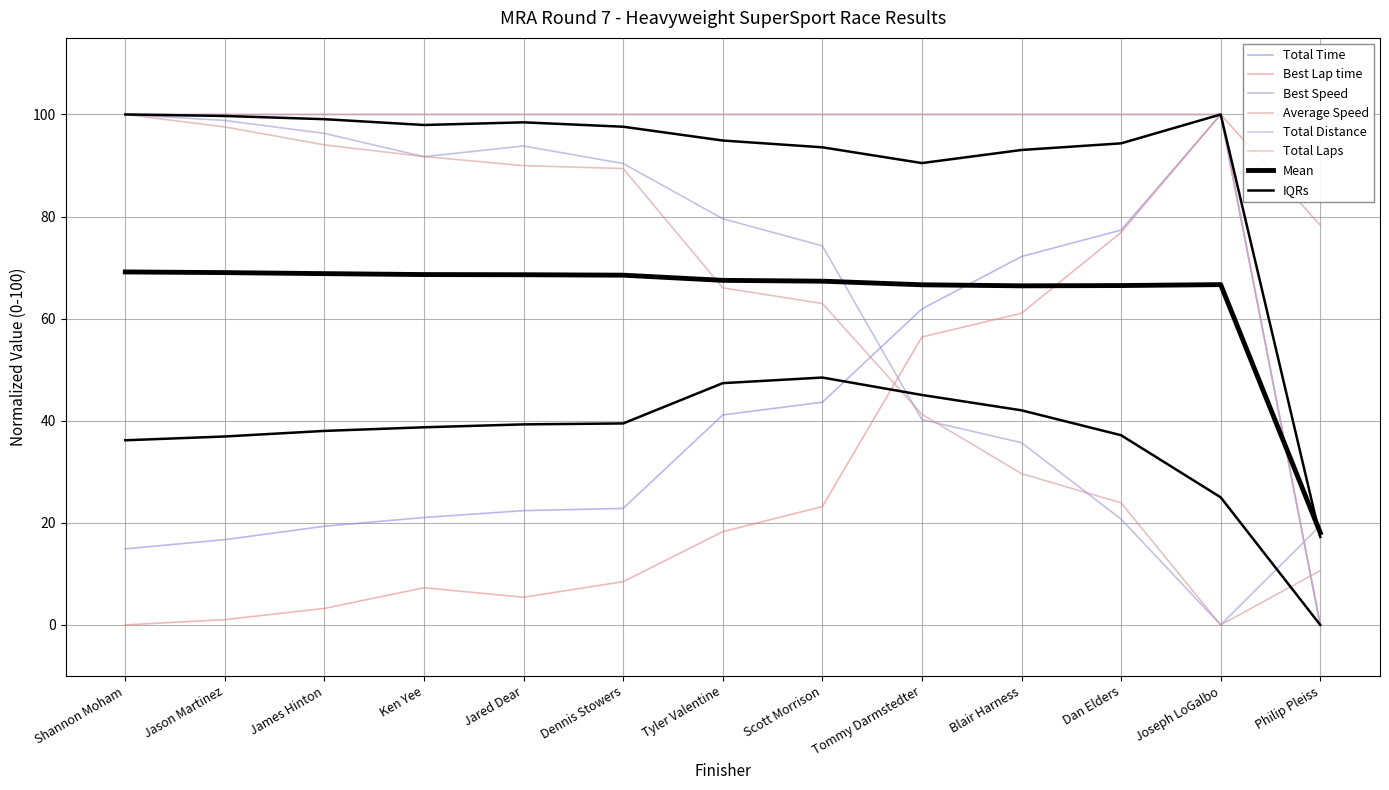

Count the number of categories in the chart.

13